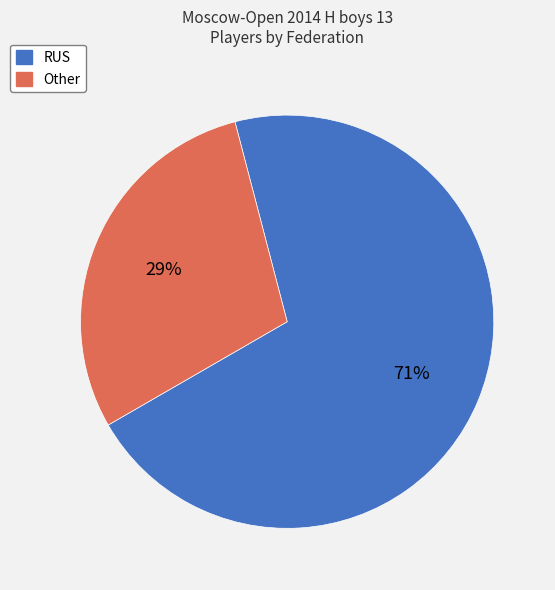

To the nearest percent, what is the average slice percentage?

50%